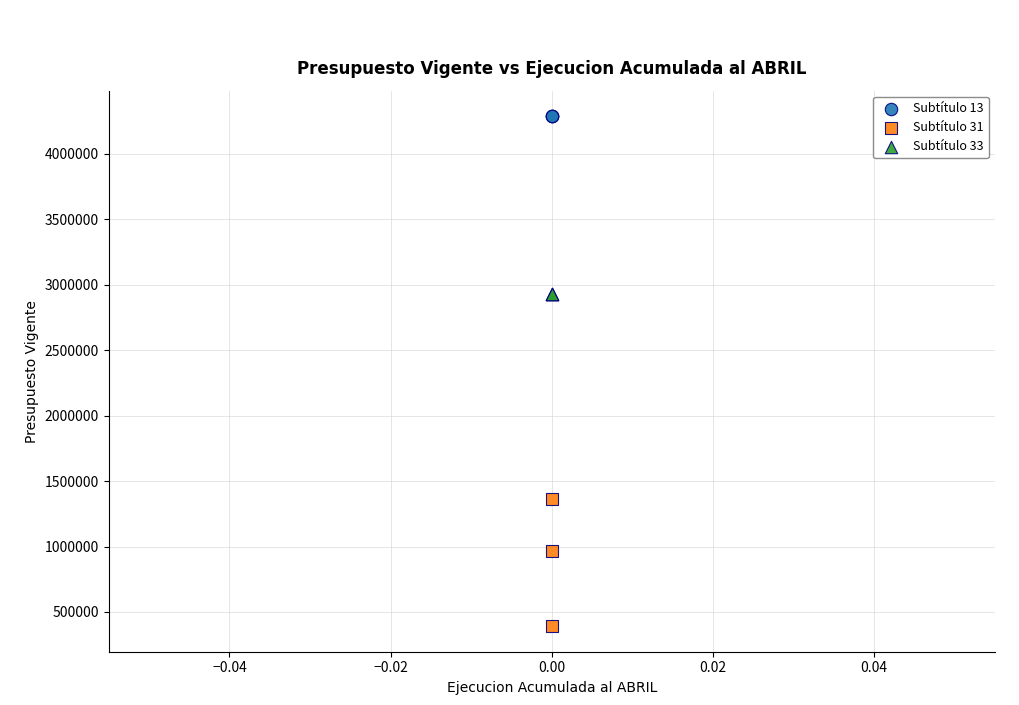

Which series reaches the minimum Y coordinate?

Subtítulo 31